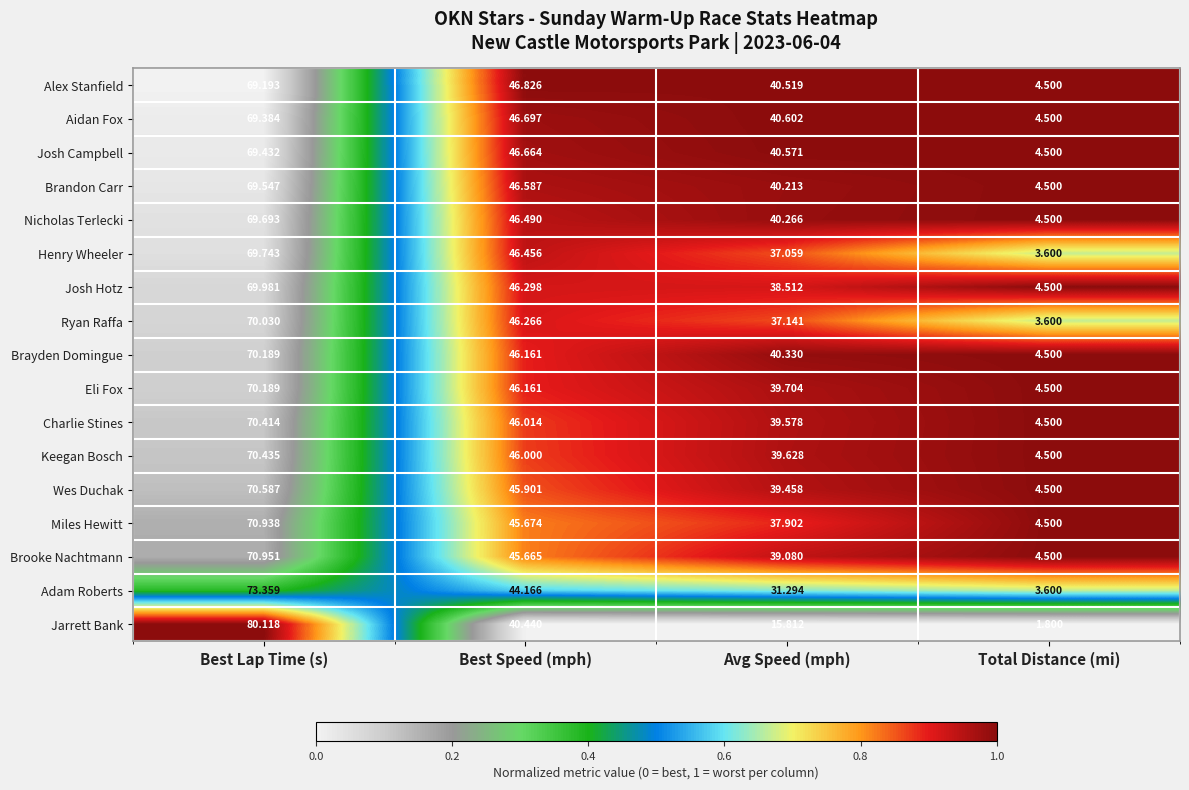

Which series changed the most between Avg Speed (mph) and Total Distance (mi)?

Aidan Fox